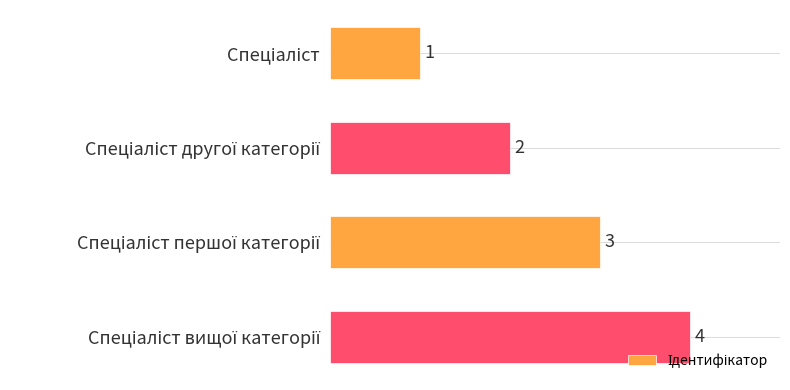

What is the sum of all values?

10